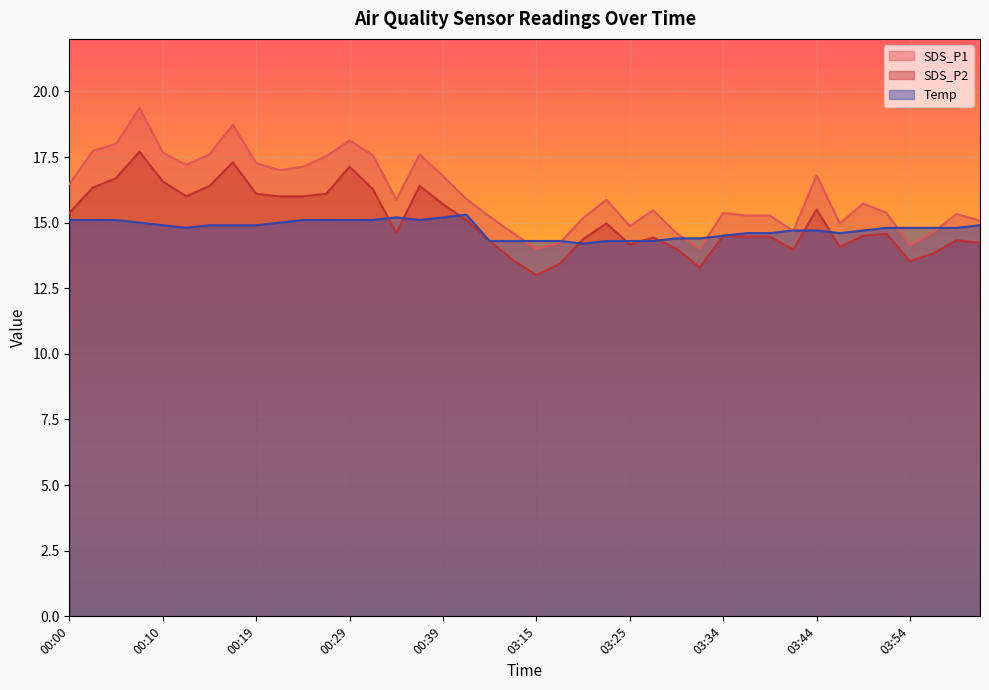

Which series has the largest total across all categories?

SDS_P1